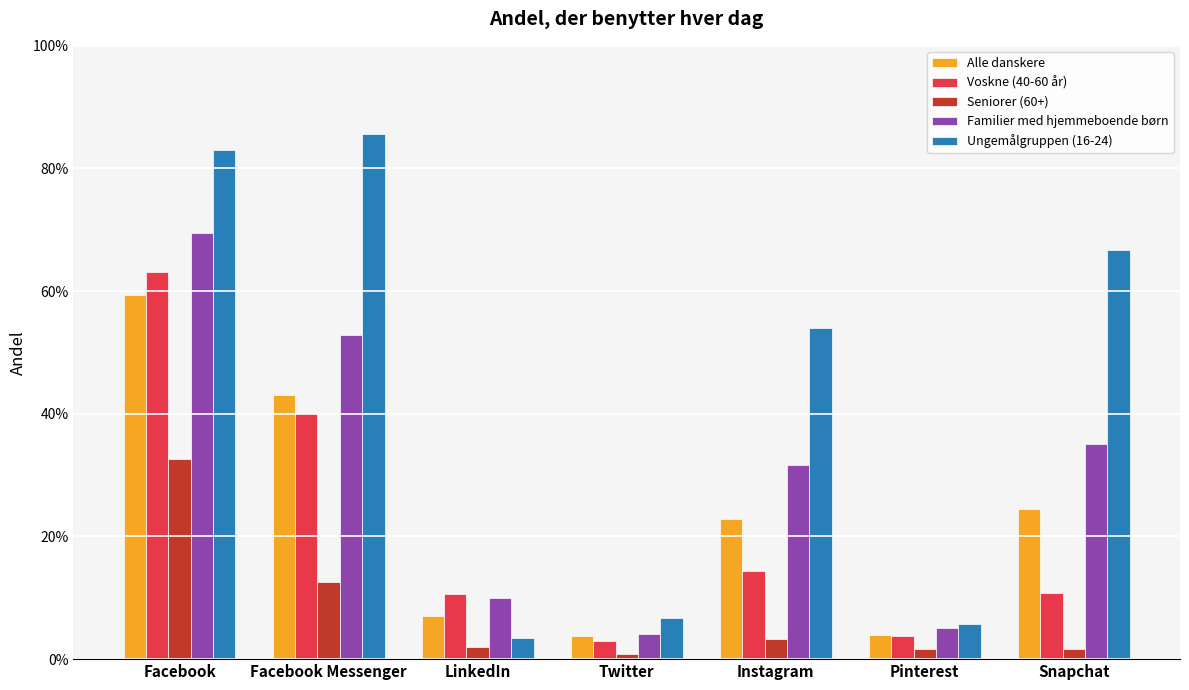

What is the label of the 2nd bar from the right?

Pinterest